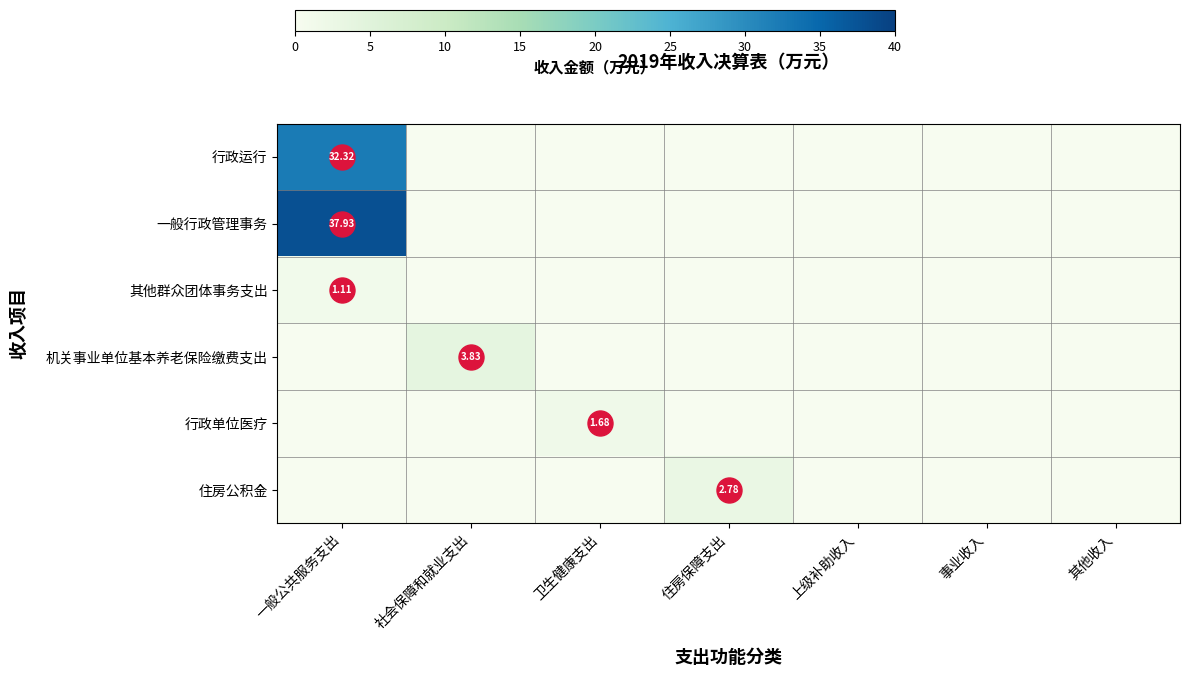

How many 住房公积金 values are between 0 and 1?

6